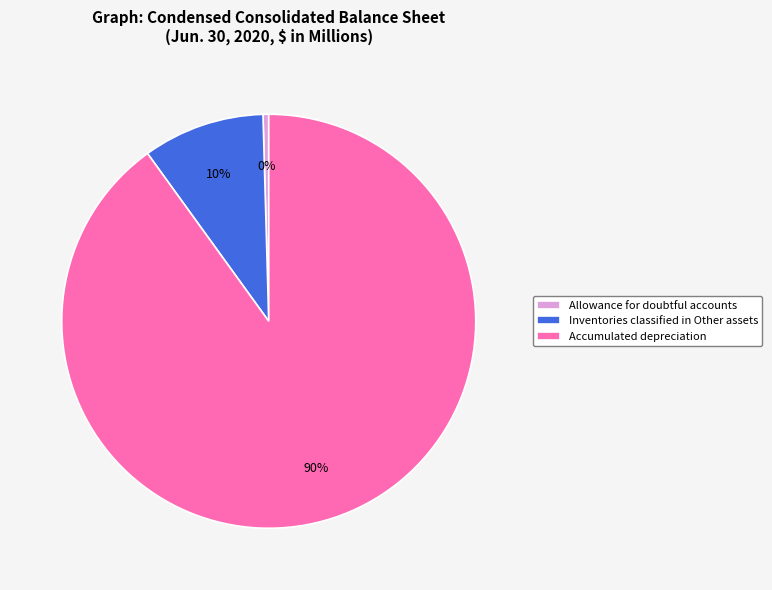

To the nearest percent, what is the average slice percentage?

33%